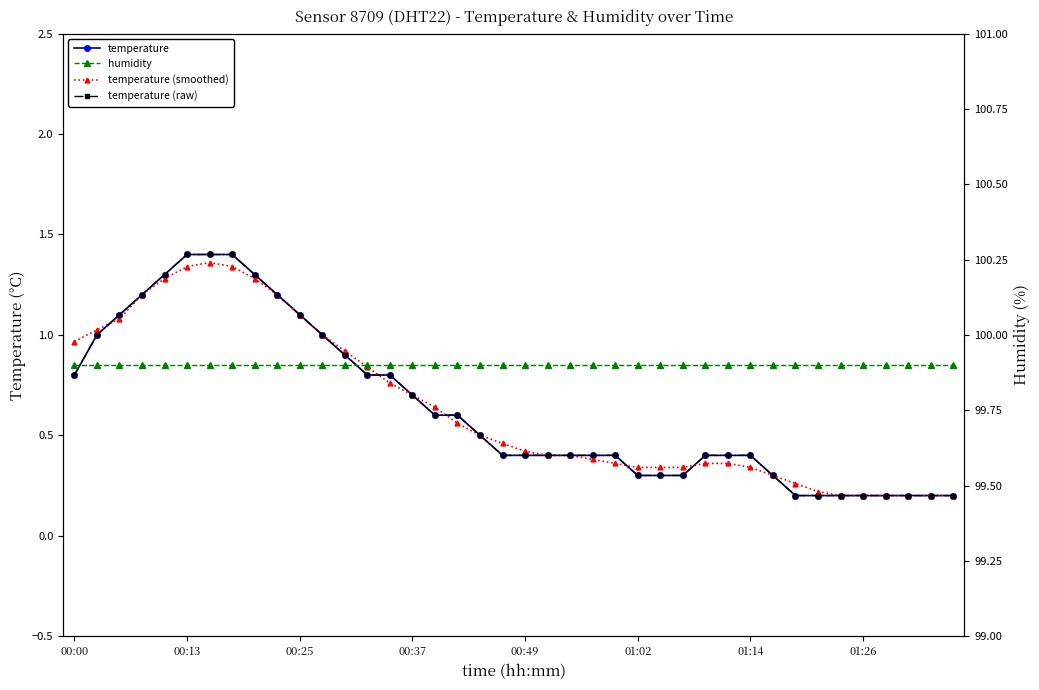

What is the minimum value for temperature (smoothed)?

0.2